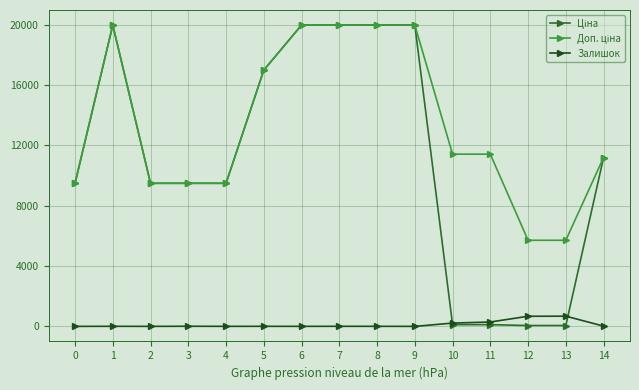

True or false: Залишок and Доп. ціна cross at least once.

False